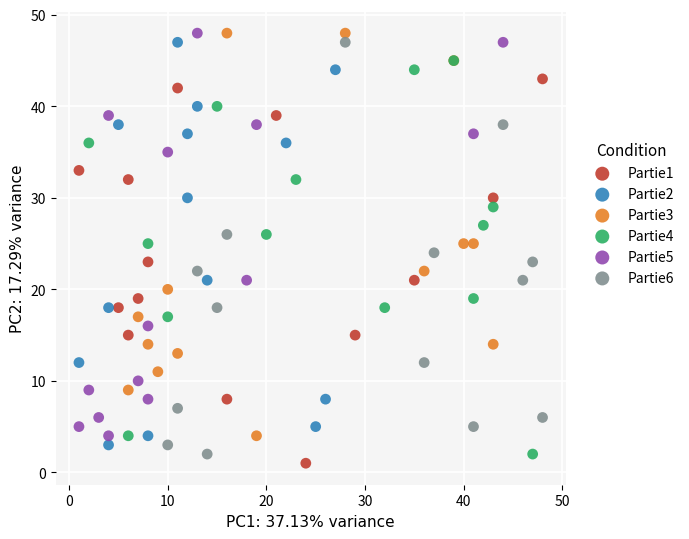

Which series contains the lowest Y value?

Partie1